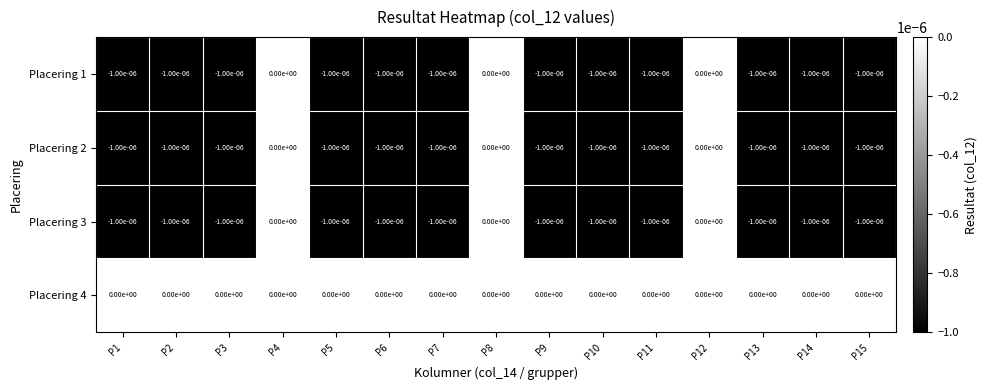

Is it true that Placering 3 equals -0.0 at P14?

True